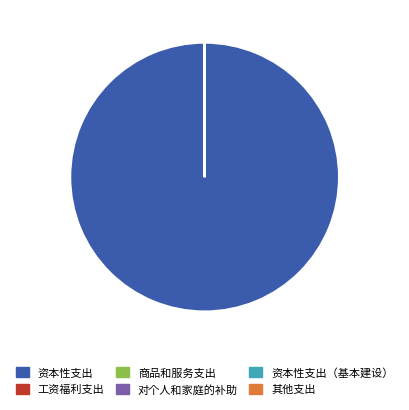

Which slice represents more than half of the pie?

资本性支出